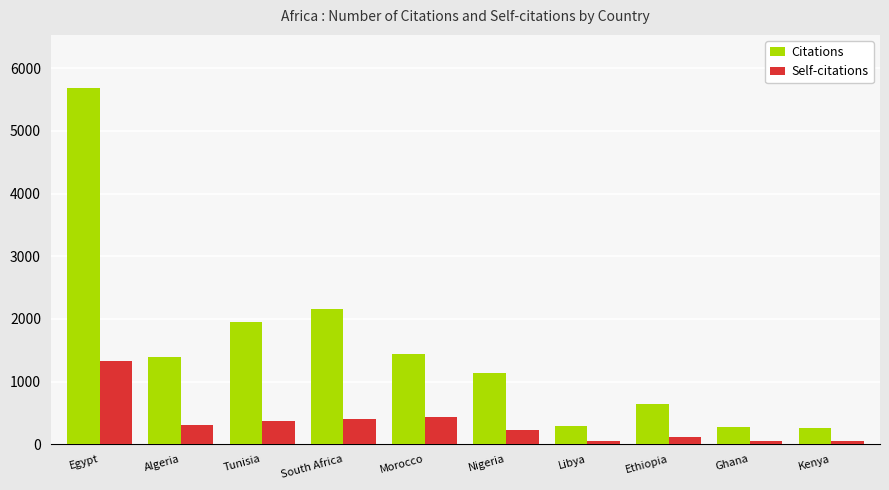

At which label does Citations first exceed 1393?

Egypt